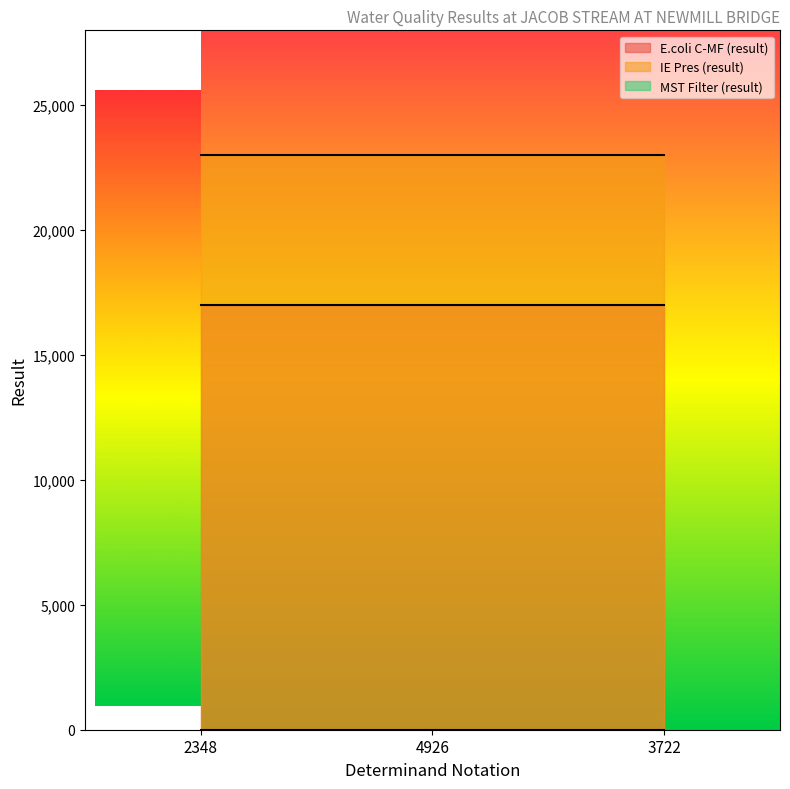

Which series changed the most between 2348 and 3722?

E.coli C-MF (result)